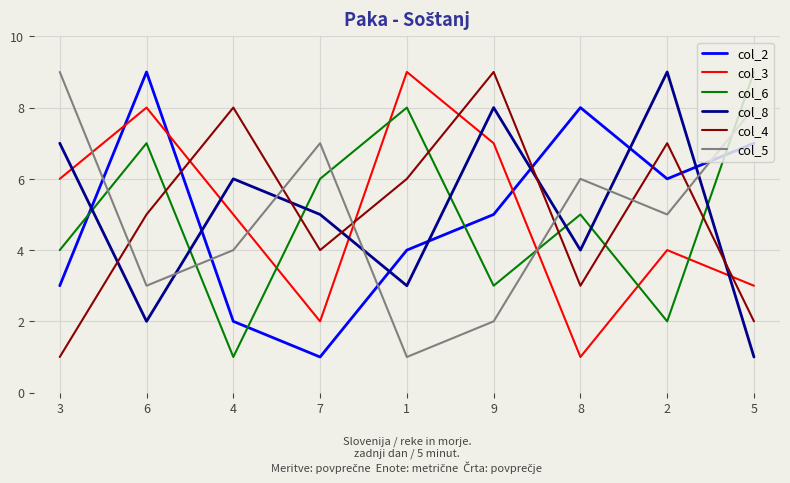

Count the number of data series in this chart.

6